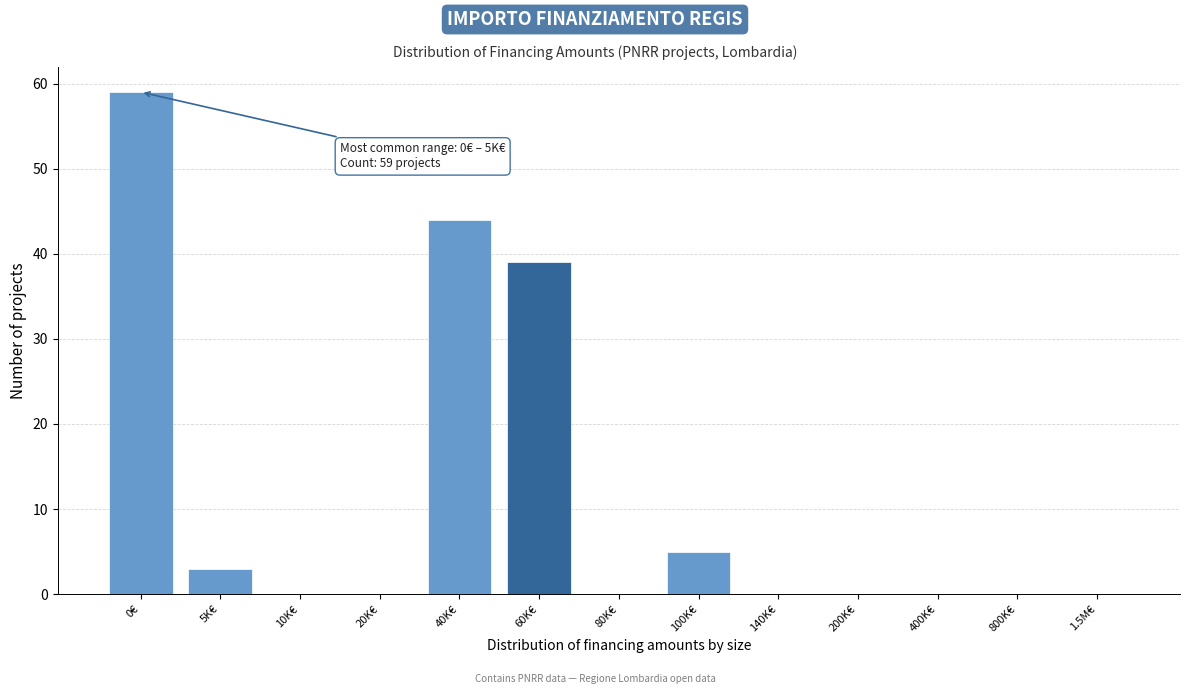

Reading left to right, transcribe all the data shown in this chart.

0€=59	5K€=3	10K€=0	20K€=0	40K€=44	60K€=39	80K€=0	100K€=5	140K€=0	200K€=0	400K€=0	800K€=0	1.5M€=0